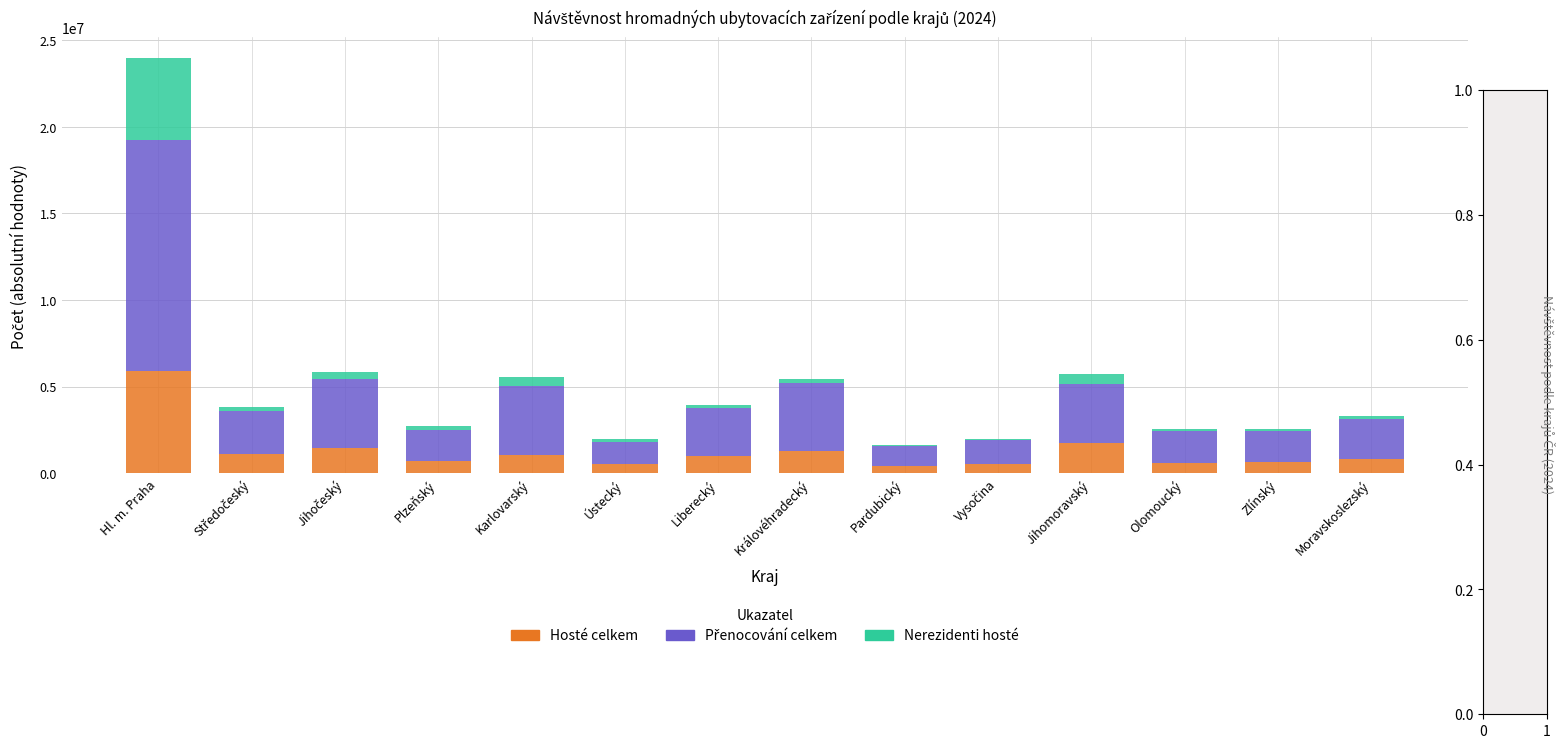

At which category is the sum across all series the highest?

Hl. m. Praha